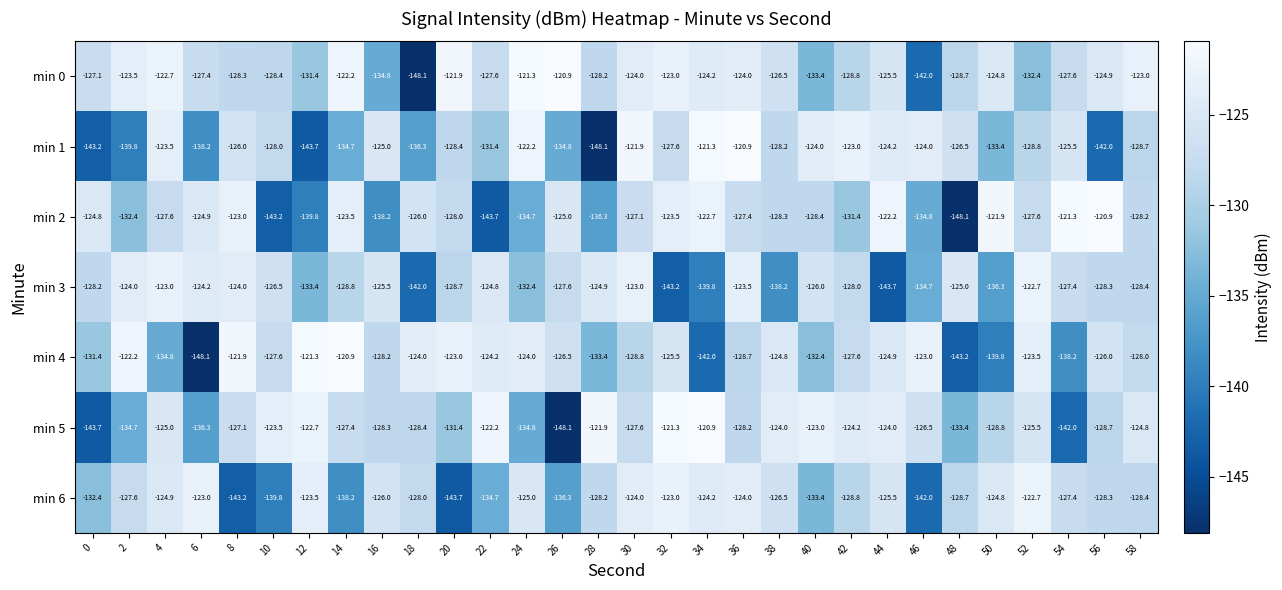

At 8, list the series in order from smallest to largest.

min 6, min 0, min 5, min 1, min 3, min 2, min 4